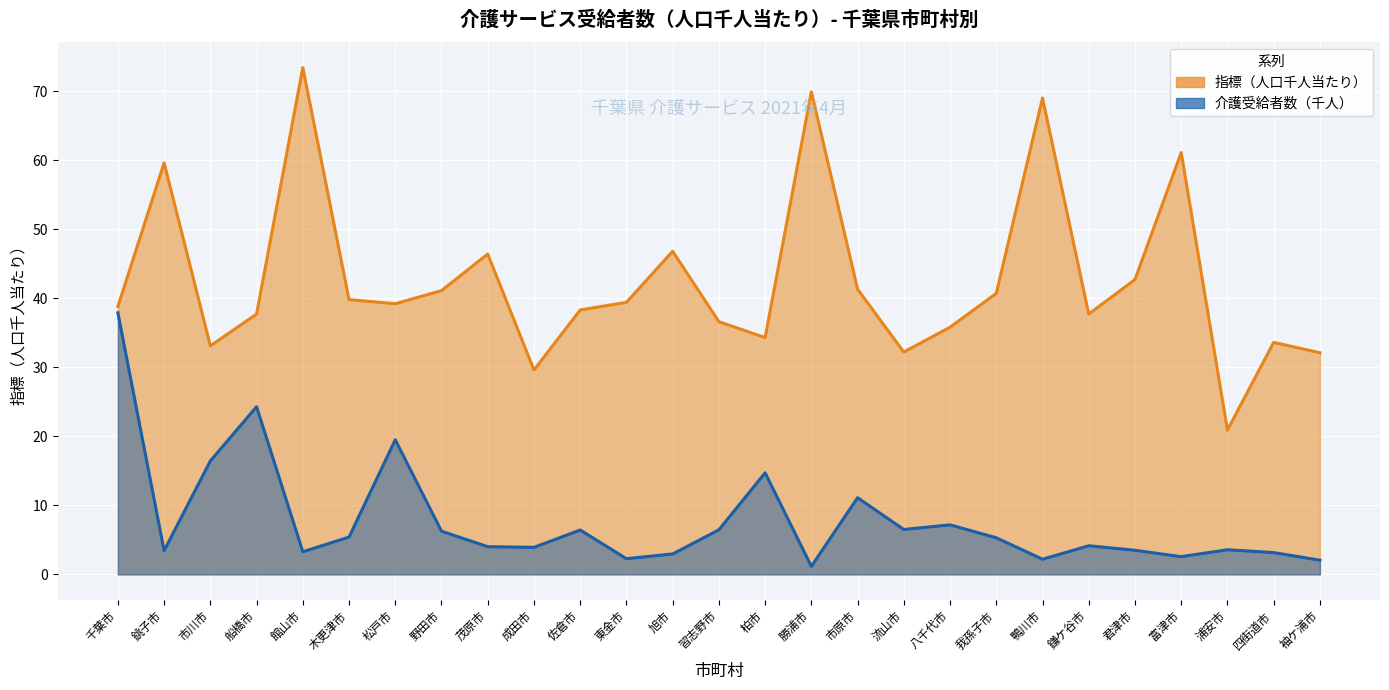

Reading right to left, transcribe all the data shown in this chart.

指標（人口千人当たり）: 袖ケ浦市=32.1	四街道市=33.6	浦安市=20.9	富津市=61.1	君津市=42.7	鎌ケ谷市=37.7	鴨川市=69.0	我孫子市=40.7	八千代市=35.8	流山市=32.2	市原市=41.3	勝浦市=69.9	柏市=34.3	習志野市=36.6	旭市=46.8	東金市=39.4	佐倉市=38.3	成田市=29.6	茂原市=46.4	野田市=41.1	松戸市=39.2	木更津市=39.8	館山市=73.4	船橋市=37.7	市川市=33.1	銚子市=59.6	千葉市=38.8
介護受給者数(千人): 袖ケ浦市=2.1	四街道市=3.2	浦安市=3.6	富津市=2.6	君津市=3.5	鎌ケ谷市=4.2	鴨川市=2.2	我孫子市=5.3	八千代市=7.2	流山市=6.5	市原市=11.1	勝浦市=1.2	柏市=14.7	習志野市=6.5	旭市=3.0	東金市=2.3	佐倉市=6.4	成田市=3.9	茂原市=4.0	野田市=6.3	松戸市=19.5	木更津市=5.4	館山市=3.3	船橋市=24.3	市川市=16.4	銚子市=3.4	千葉市=37.9